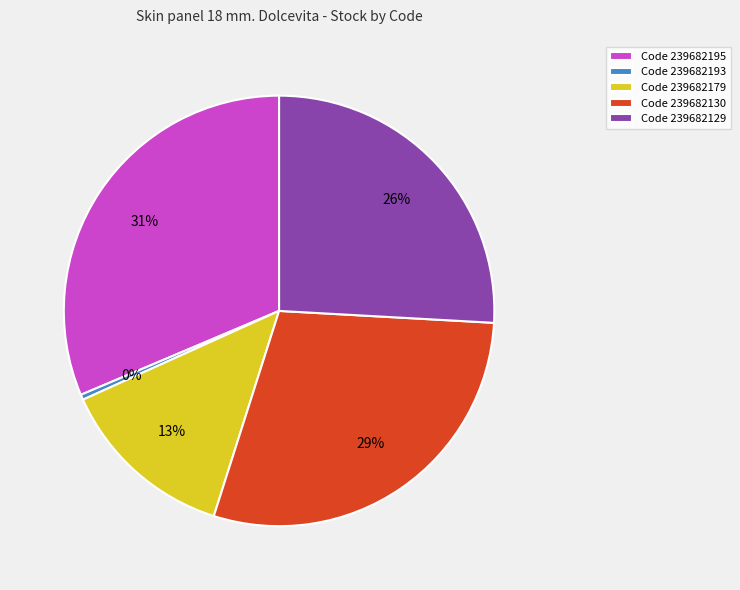

To the nearest percent, what is the average slice percentage?

20%